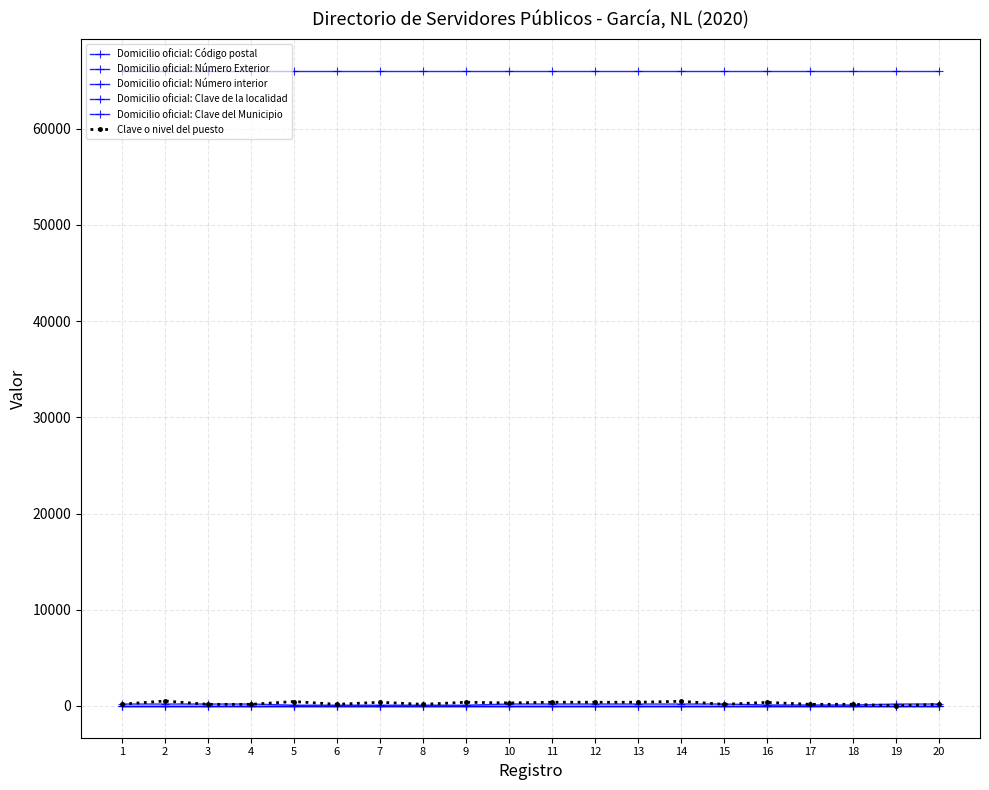

At which label is Domicilio oficial: Número Exterior closest to 140?

16